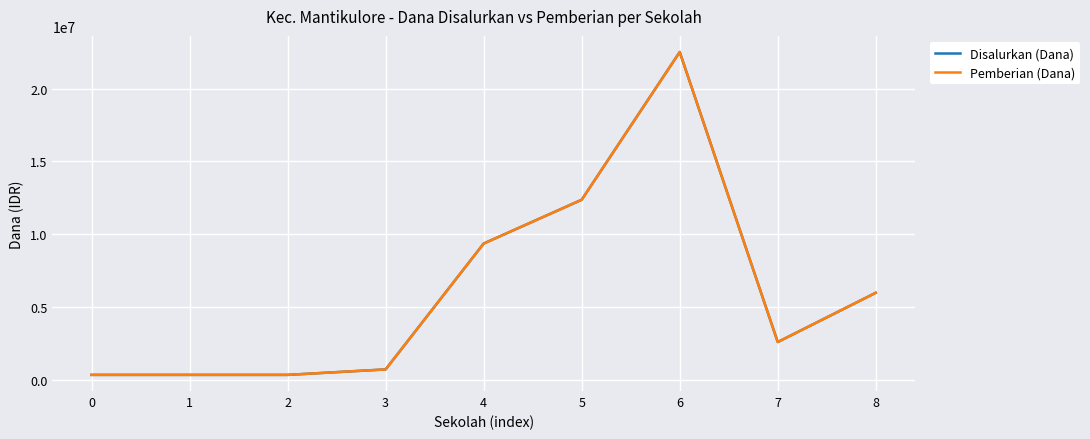

Does the chart have visible grid lines?

Yes